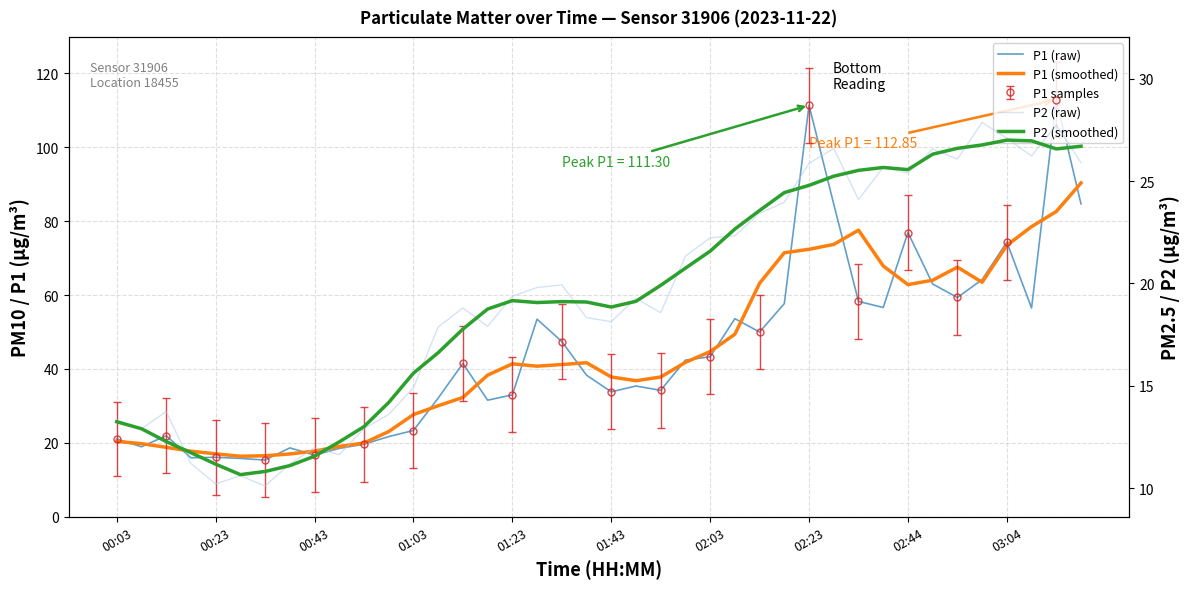

What is the minimum value for P1 (raw)?

15.4